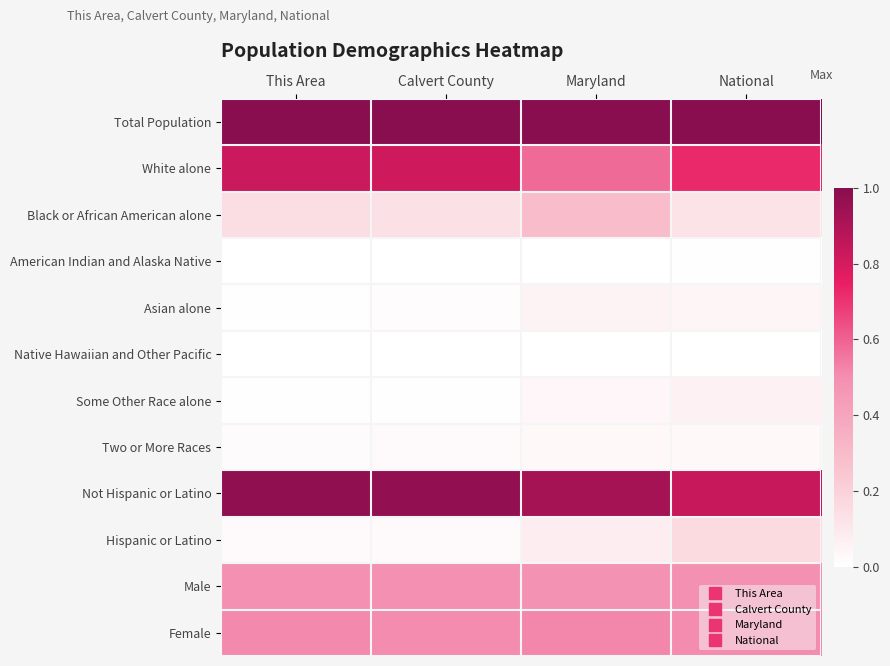

Reading right to left, what are all the values shown in this chart?

Total Population: National=1.0	Maryland=1.0	Calvert County=1.0	This Area=1.0
White alone: National=0.7	Maryland=0.6	Calvert County=0.8	This Area=0.8
Black or African American alone: National=0.1	Maryland=0.3	Calvert County=0.1	This Area=0.1
American Indian and Alaska Native: National=0.0	Maryland=0.0	Calvert County=0.0	This Area=0.0
Asian alone: National=0.0	Maryland=0.1	Calvert County=0.0	This Area=0.0
Native Hawaiian and Other Pacific: National=0.0	Maryland=0.0	Calvert County=0.0	This Area=0.0
Some Other Race alone: National=0.1	Maryland=0.0	Calvert County=0.0	This Area=0.0
Two or More Races: National=0.0	Maryland=0.0	Calvert County=0.0	This Area=0.0
Not Hispanic or Latino: National=0.8	Maryland=0.9	Calvert County=1.0	This Area=1.0
Hispanic or Latino: National=0.2	Maryland=0.1	Calvert County=0.0	This Area=0.0
Male: National=0.5	Maryland=0.5	Calvert County=0.5	This Area=0.5
Female: National=0.5	Maryland=0.5	Calvert County=0.5	This Area=0.5